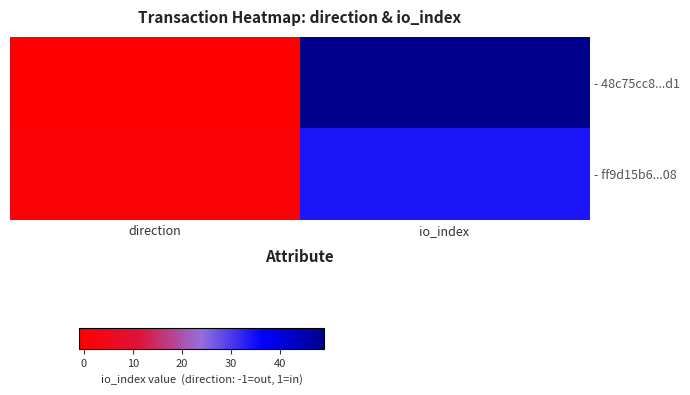

Reading right to left, what are all the values shown in this chart?

- 48c75cc8...d1: io_index=49	direction=-1
- ff9d15b6...08: io_index=34	direction=1